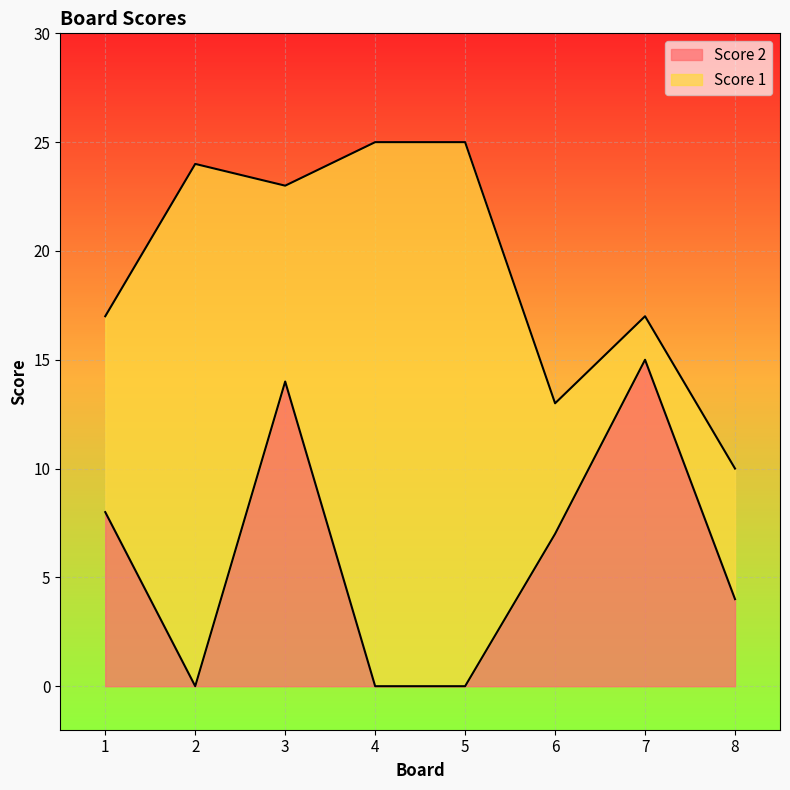

How many interior local peaks (higher than both neighbors) does the data have?

2